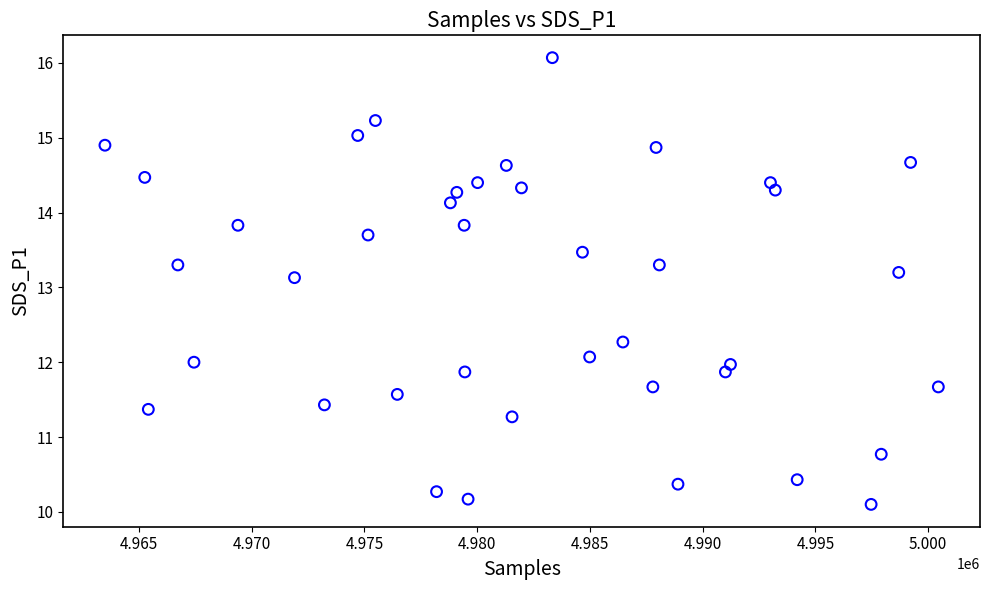

What is the range of X values (max minus min)?

36961.0